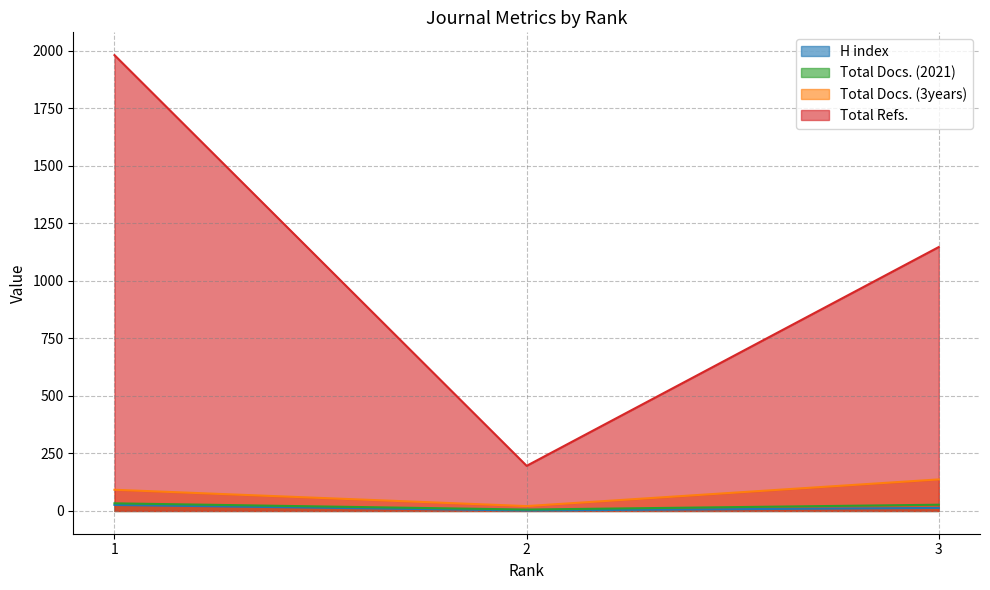

How many values in the Total Docs. (2021) series exceed 27?

1